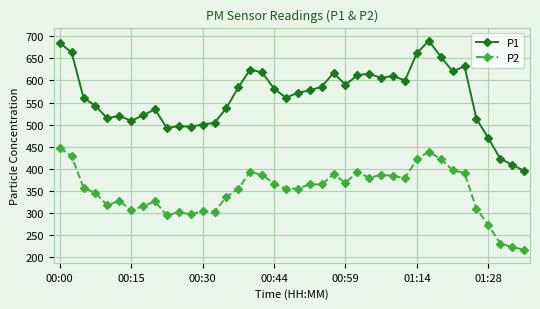

What is the sum of all P1 values?

22503.3